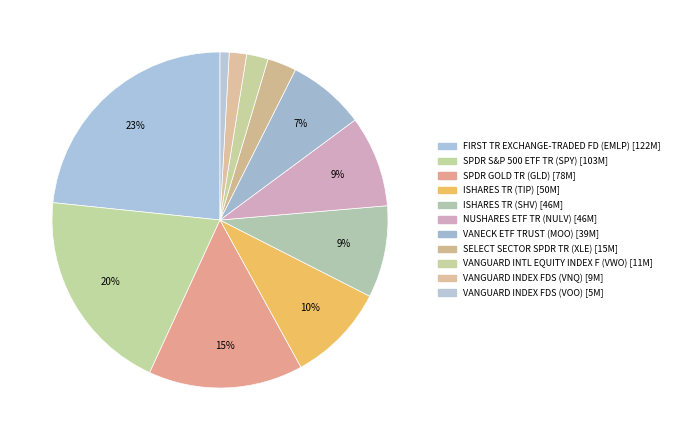

Approximately how many times larger is the value at SELECT SECTOR SPDR TR (XLE) compared to ISHARES TR (SHV)?

0.3